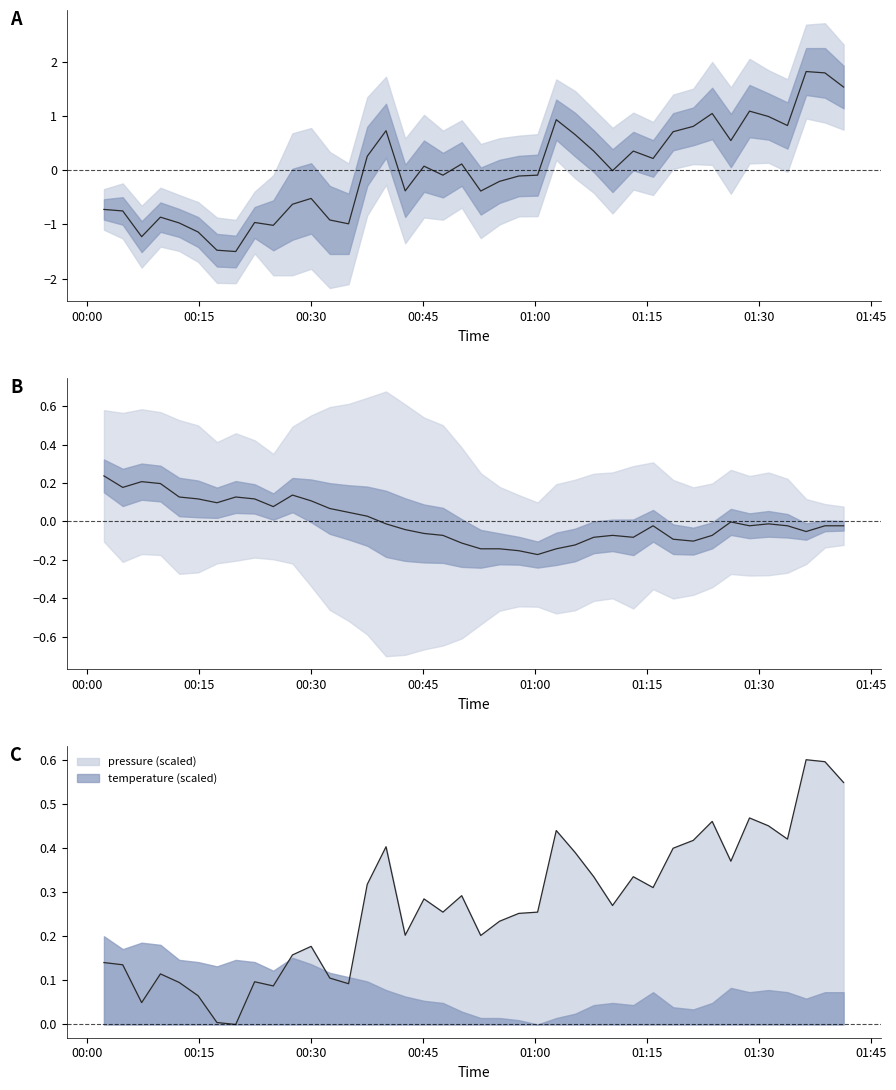

Is it true that temp deviation equals -0.1 at 18?

False